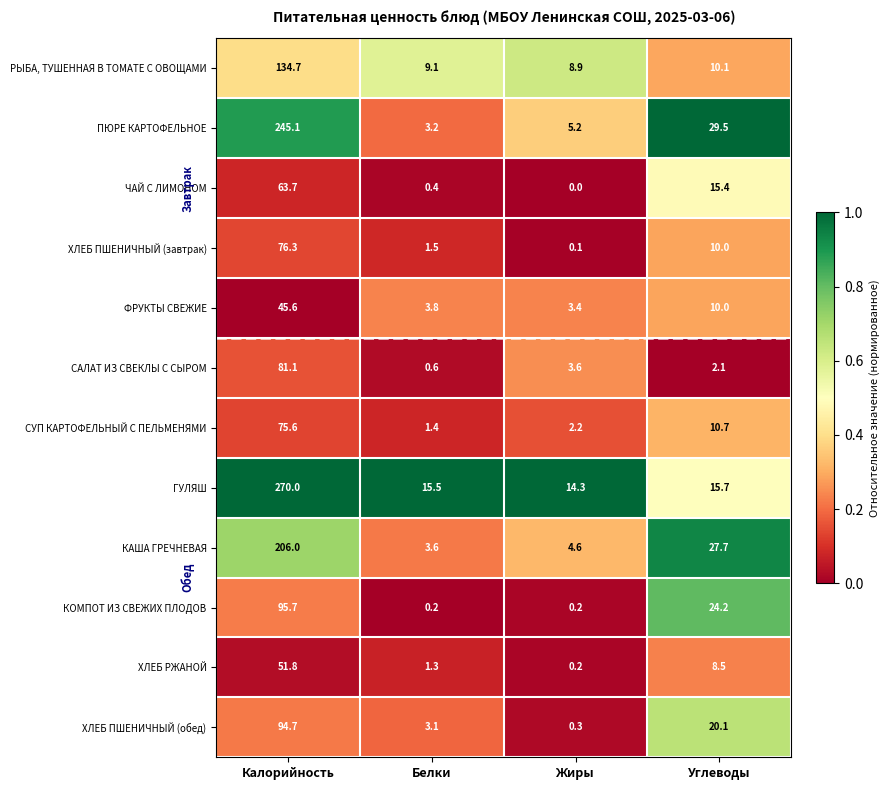

At how many categories does at least one series exceed 0?

4